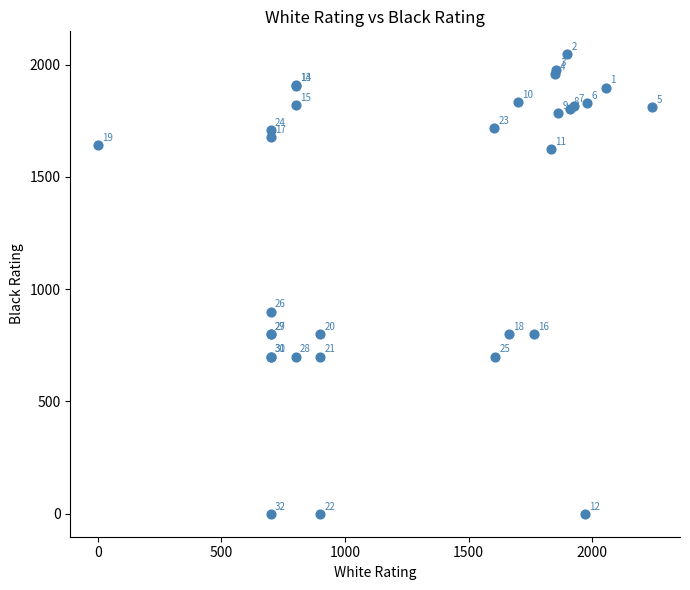

What Y value in the scatter plot is closest to 1023?

900